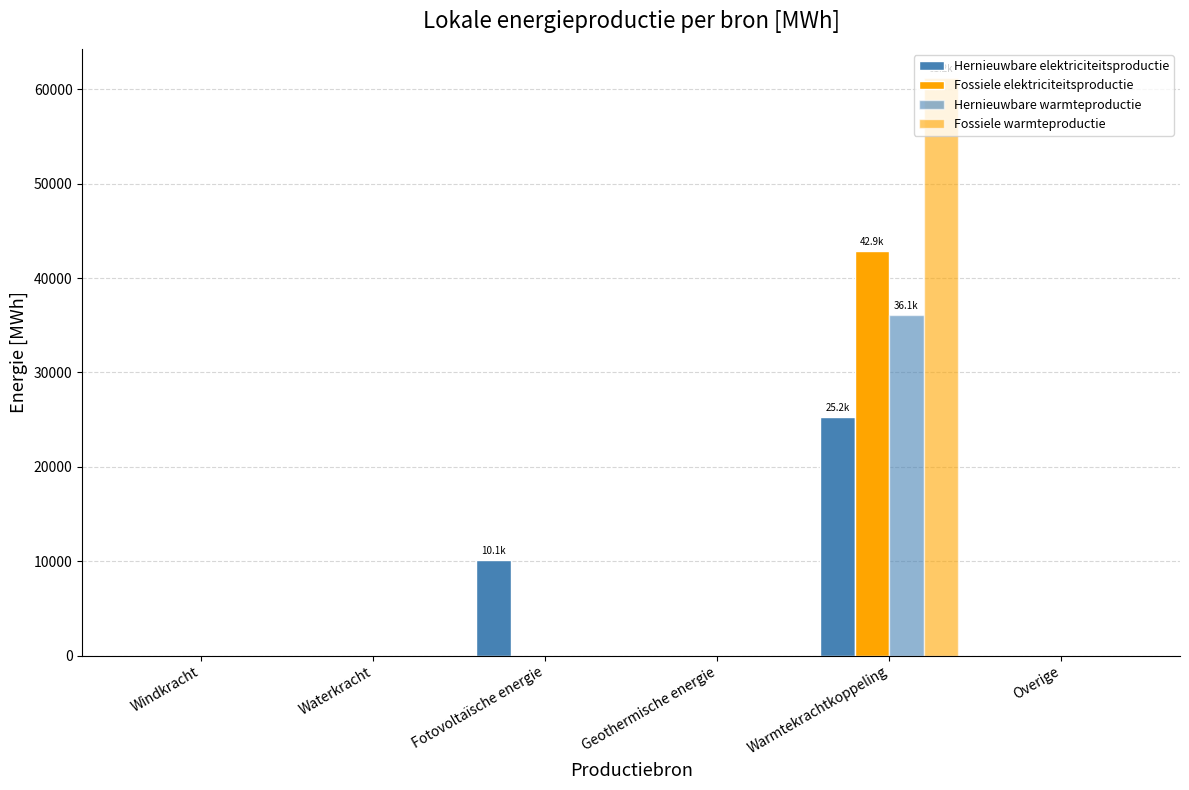

How many values in the Hernieuwbare elektriciteitsproductie series exceed 0?

2